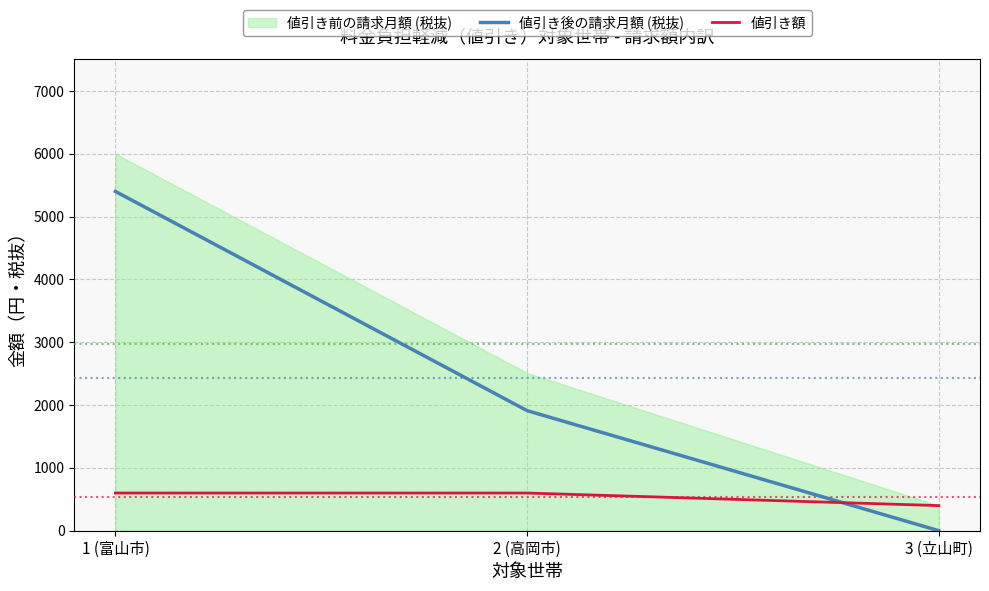

What is the sum of the 値引き額 values at 2 (高岡市) and 1 (富山市)?

1200